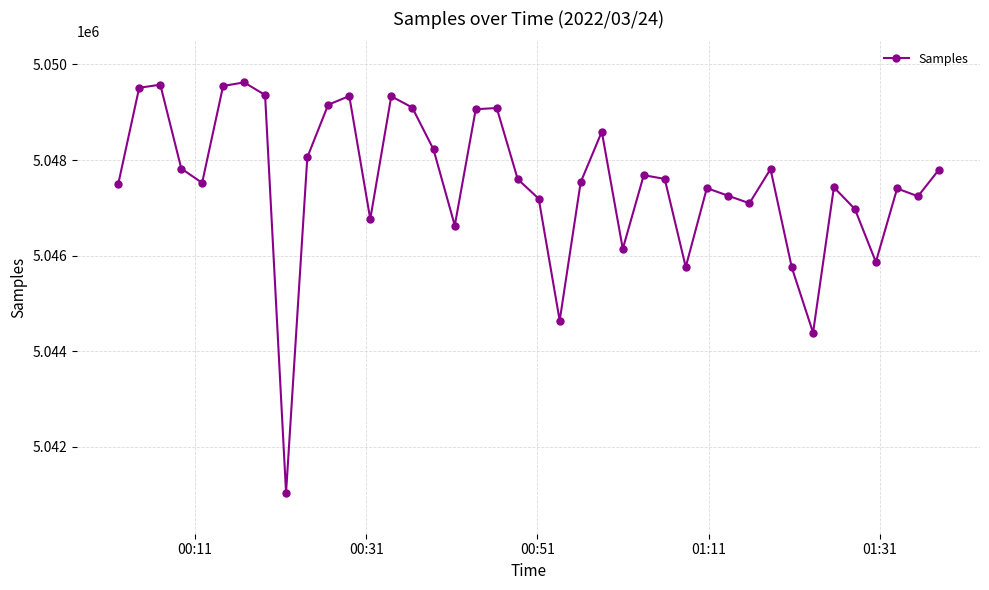

What is the value of the 35th point from the left?

5047430